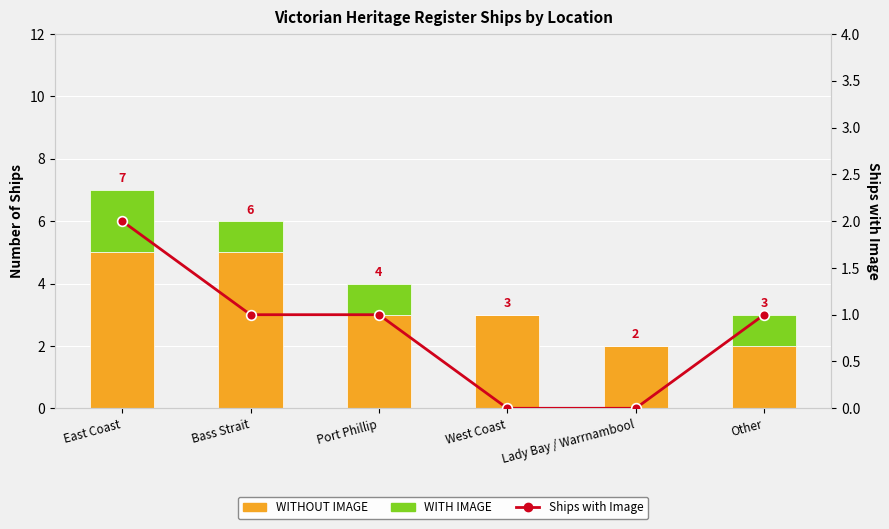

Which has a higher value, Port Phillip or Bass Strait?

Bass Strait